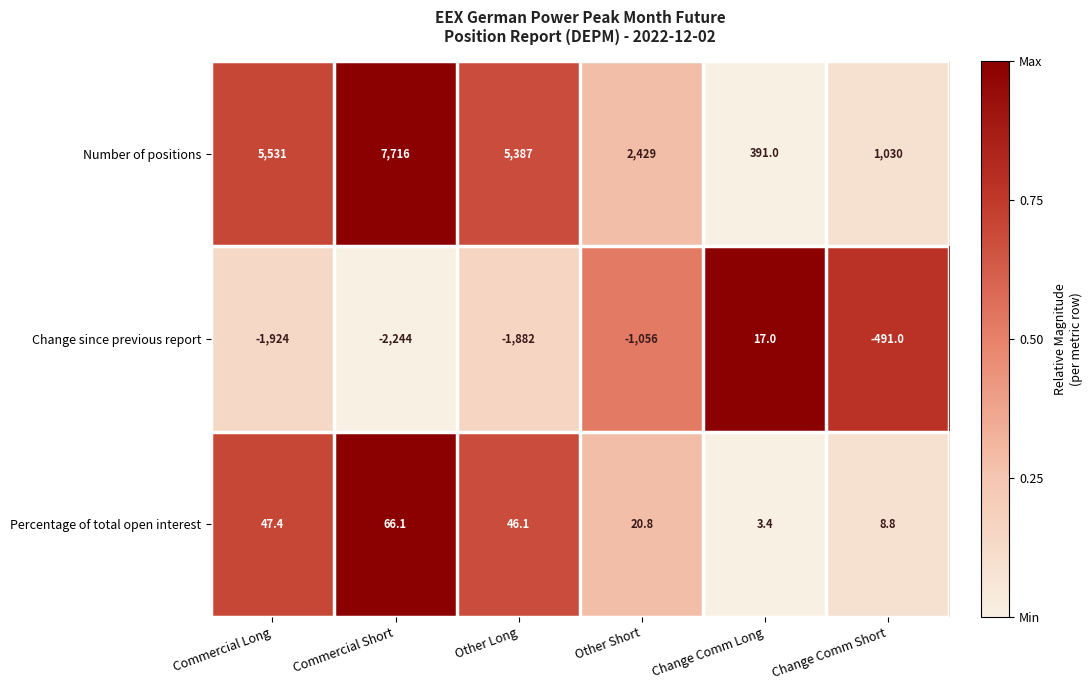

True or false: Change since previous report has a value of -1882.0 at Other Long.

True